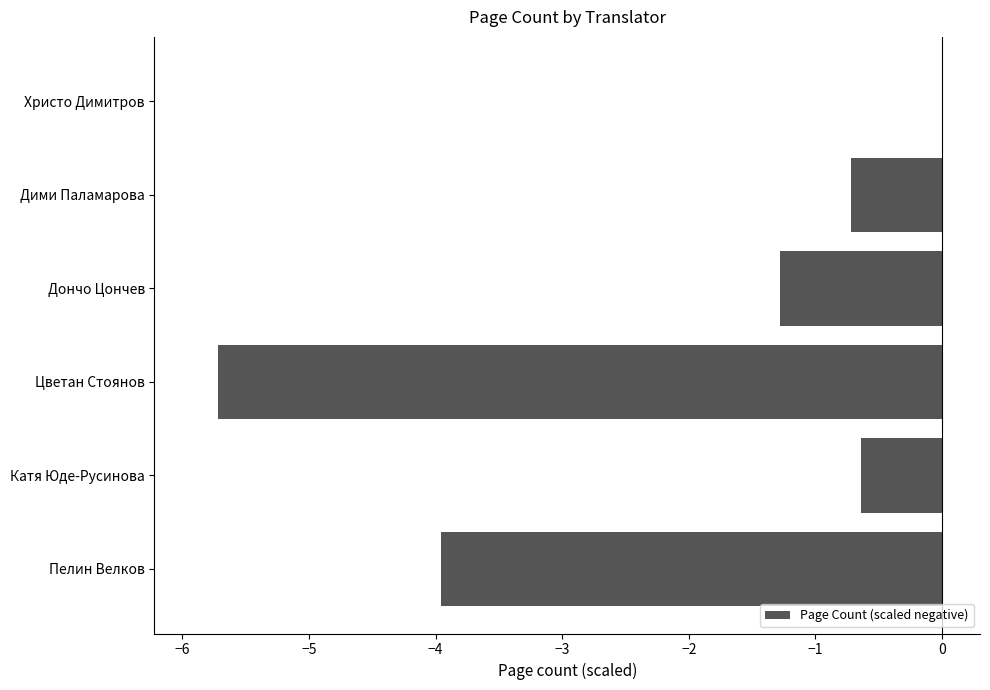

What is the sum of the values at Цветан Стоянов and Христо Димитров?

-5.7